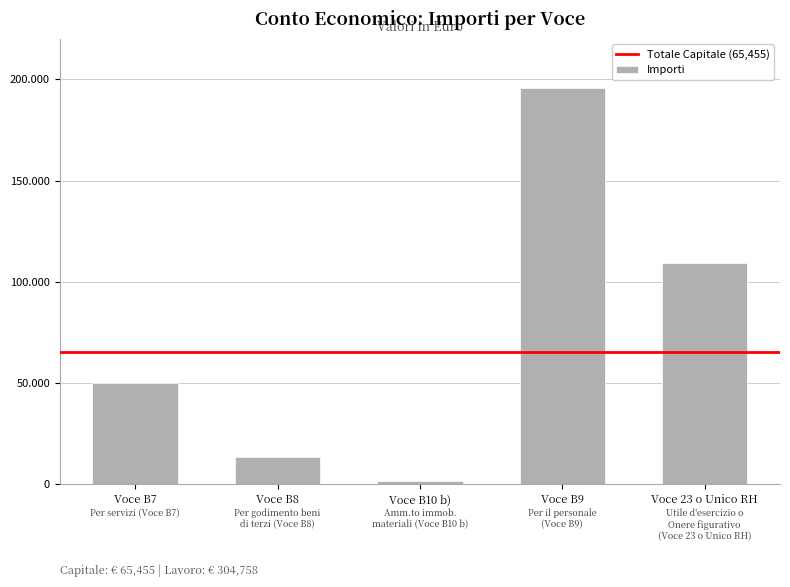

At which label does the data first exceed 50000?

Voce B9